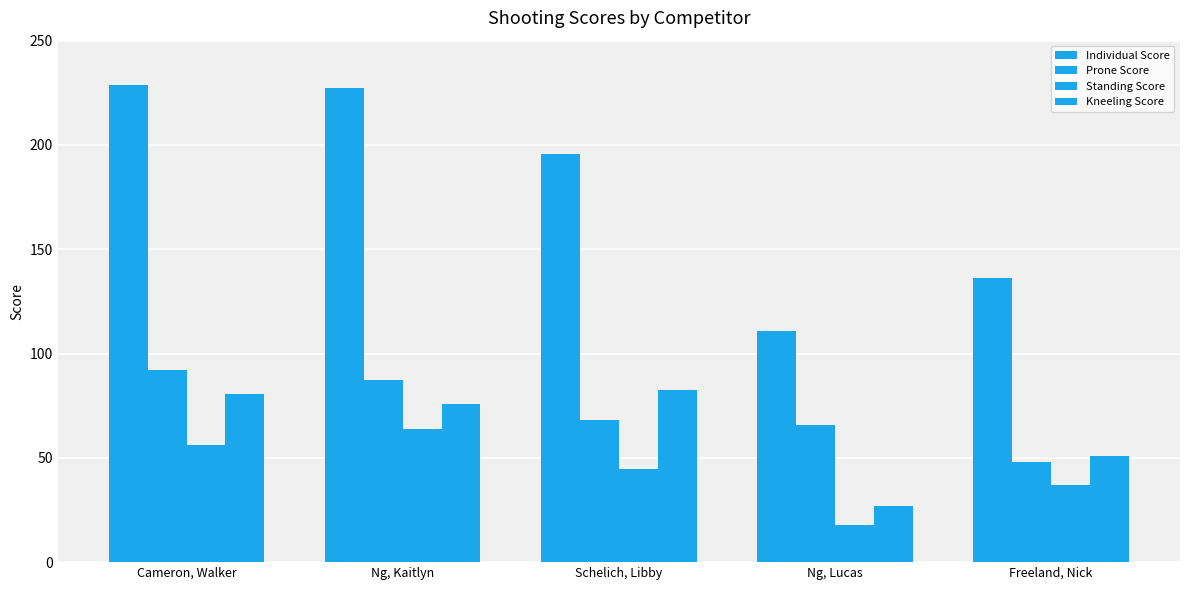

How many bars are there in total?

20